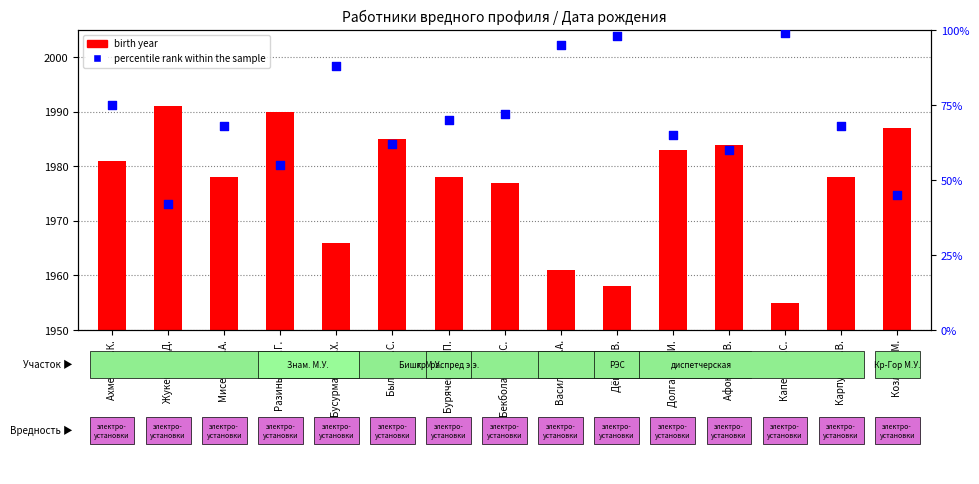

Which series has the largest total across all categories?

birth year